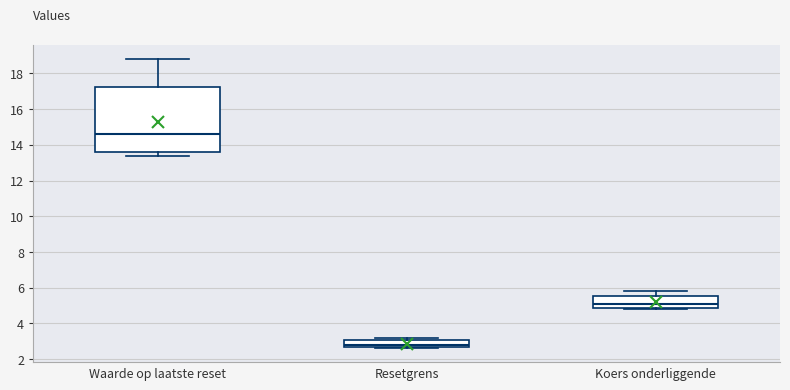

Where is the upper edge of the box for Resetgrens on the y-axis? The values are not printed on the chart, so give them approximately, as read against the axis.

3.0